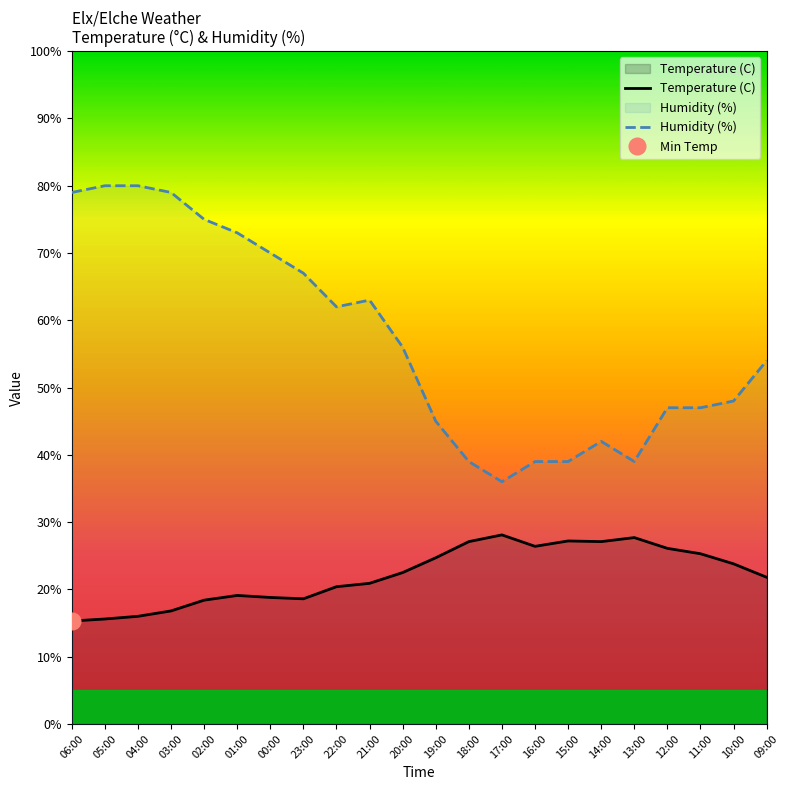

What are all the series names shown in the legend?

Temperature (C), Humidity (%)